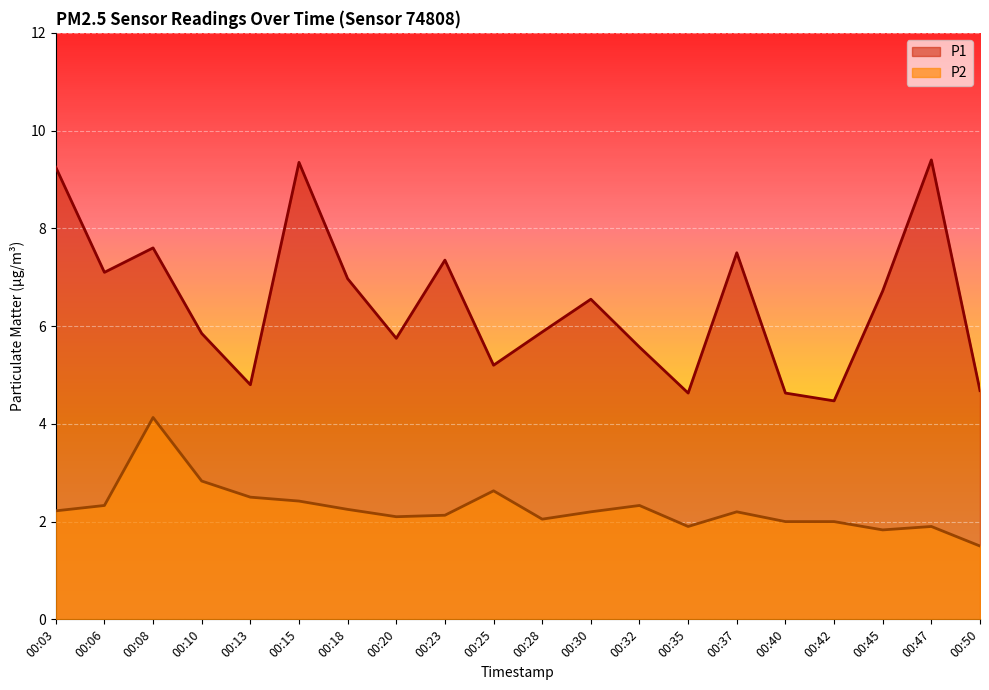

At which label does P1 first exceed 6?

00:03